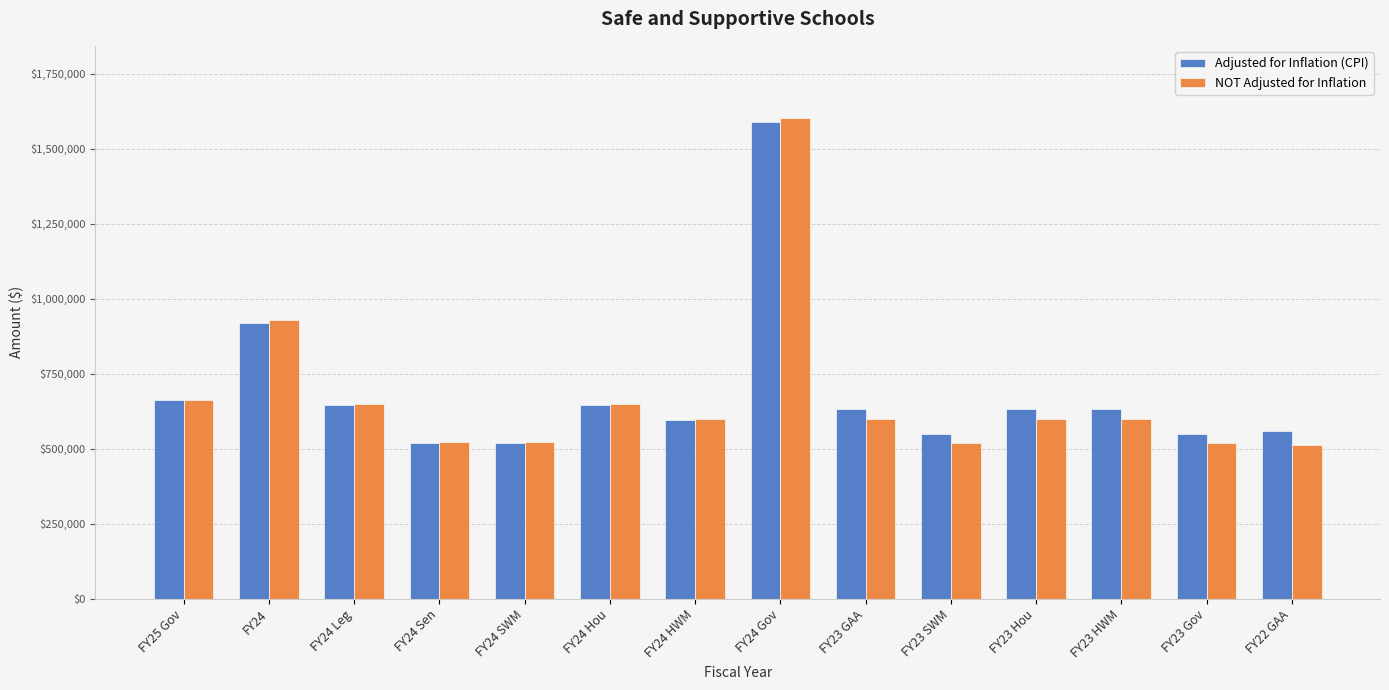

What is the highest value of the Adjusted for Inflation (CPI) series?

1588007